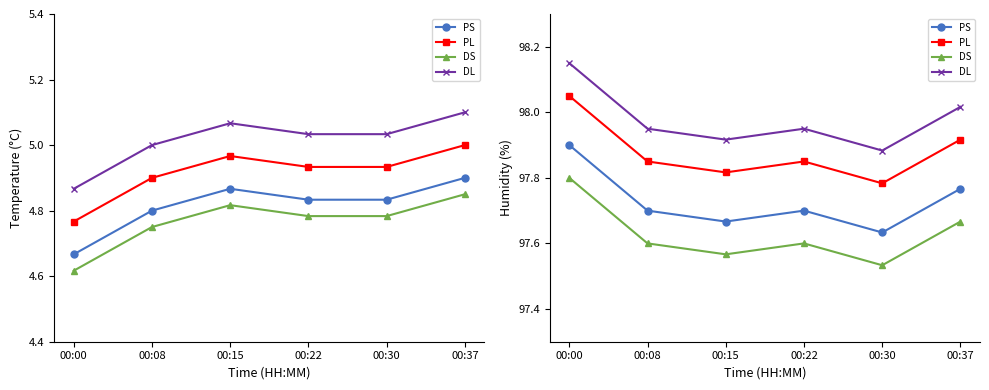

Does the chart have visible grid lines?

No